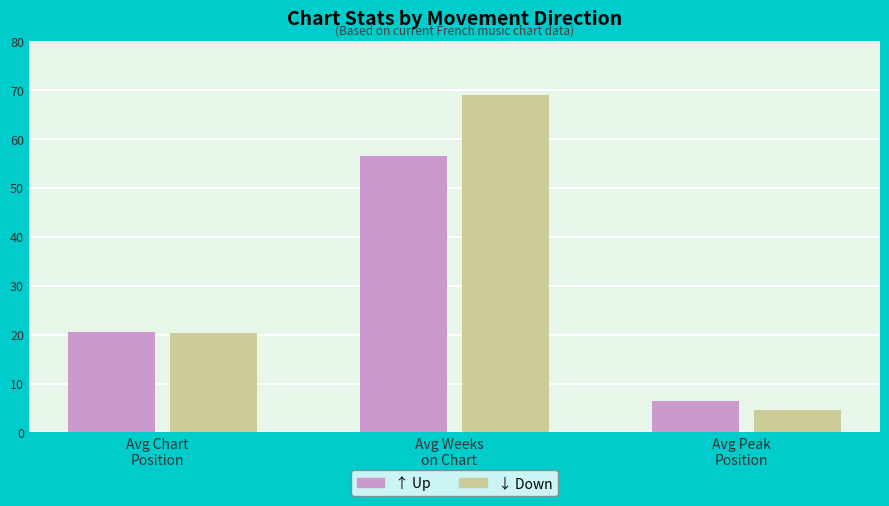

What is the smallest value displayed?

4.6